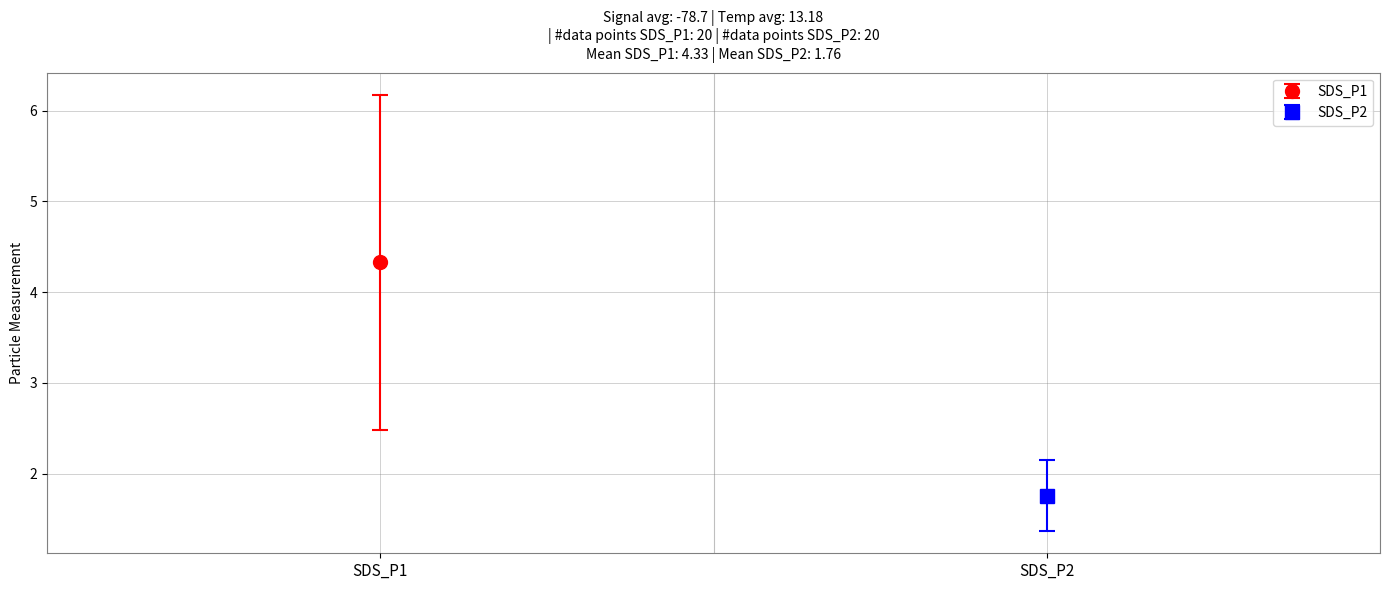

Between 7 and 11, which series saw the biggest shift?

SDS_P1